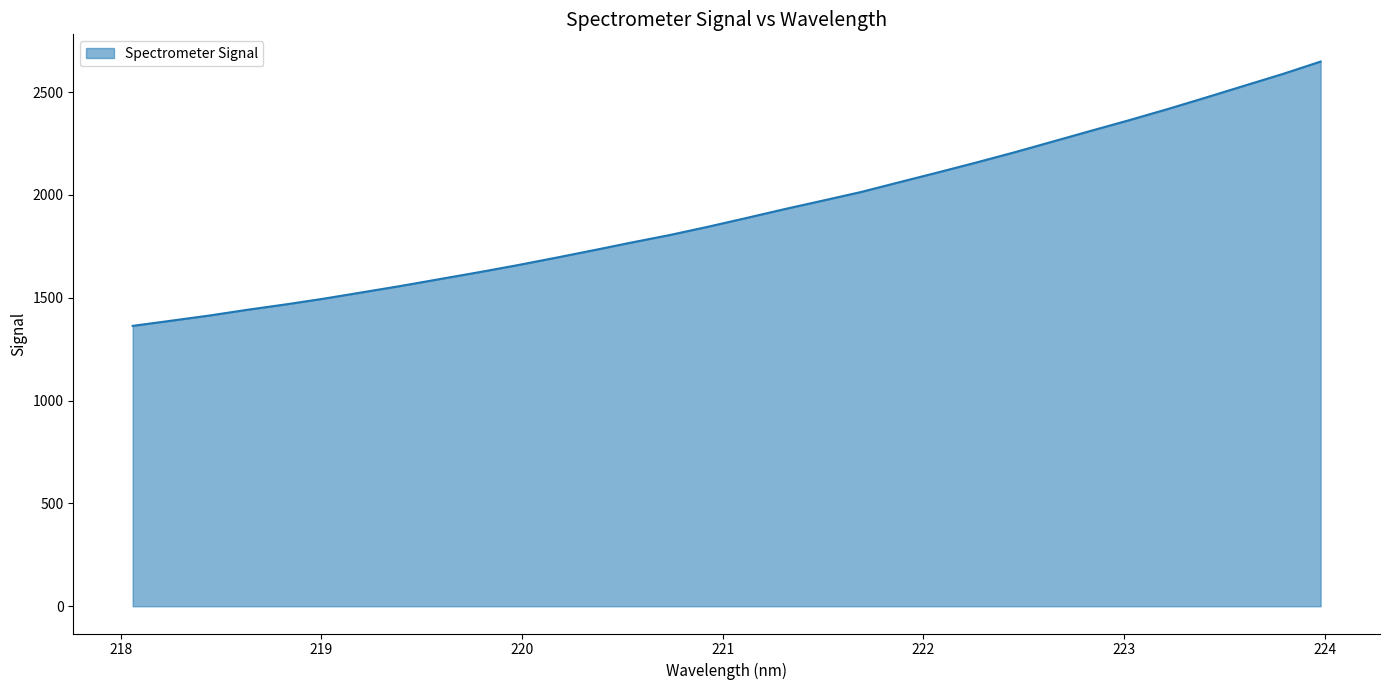

What is the greatest value displayed?

2648.4